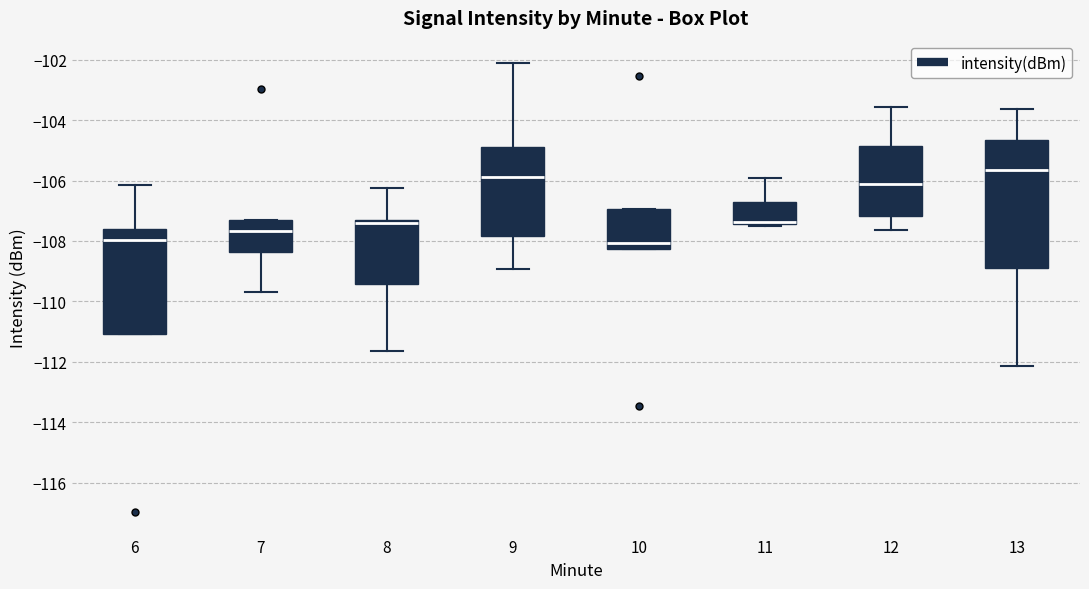

Where does the upper whisker of the box at x = 13 end on the y-axis? The values are not printed on the chart, so give them approximately, as read against the axis.

-103.6